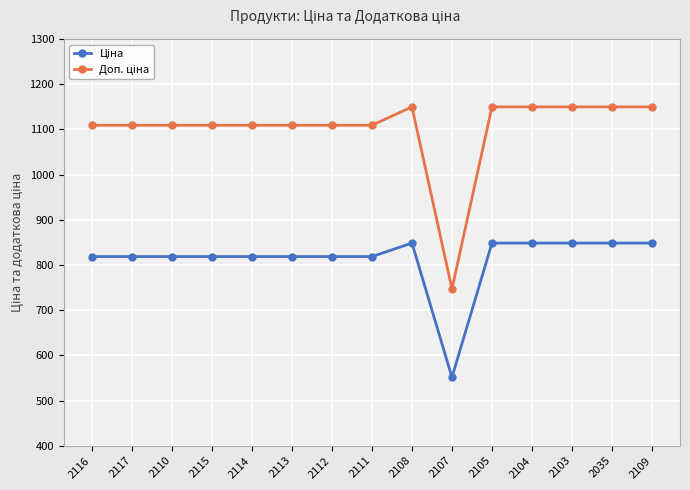

How many series are shown in this chart?

2